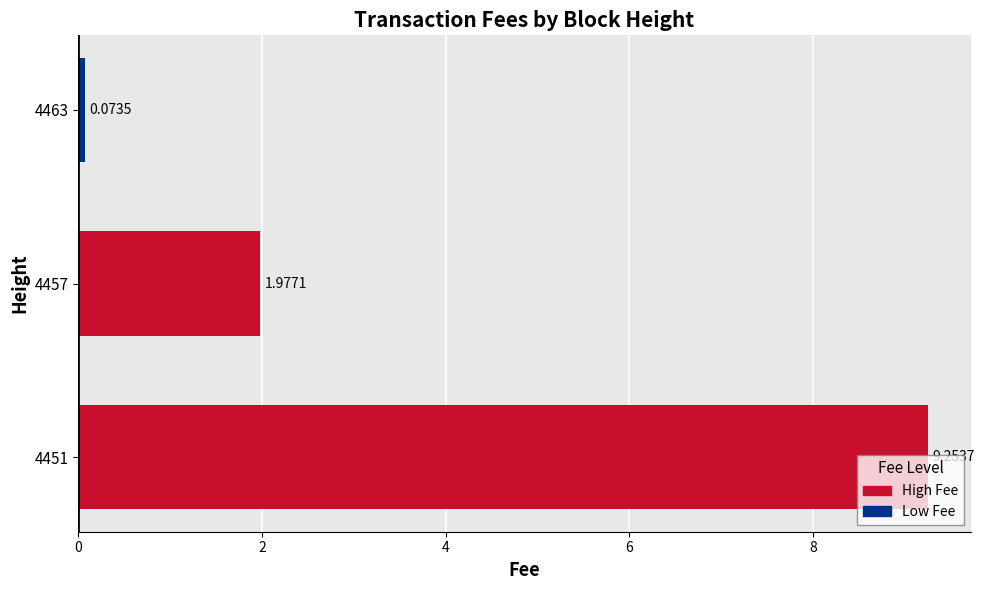

What is the average value?

3.8